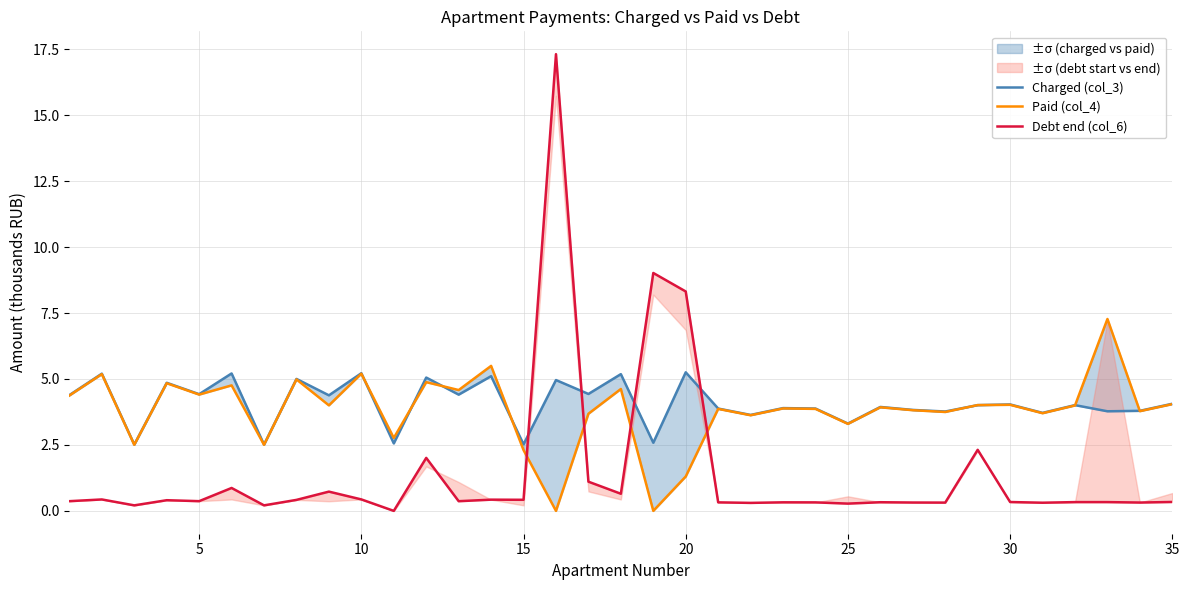

True or false: Debt end (col_6) has more than 1 interior local peaks.

True